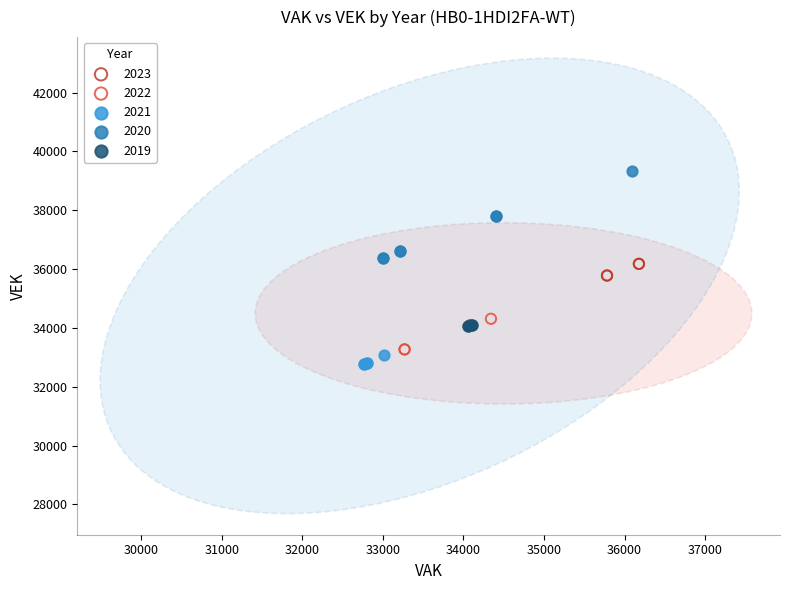

Which series has the widest spread of Y values?

2020